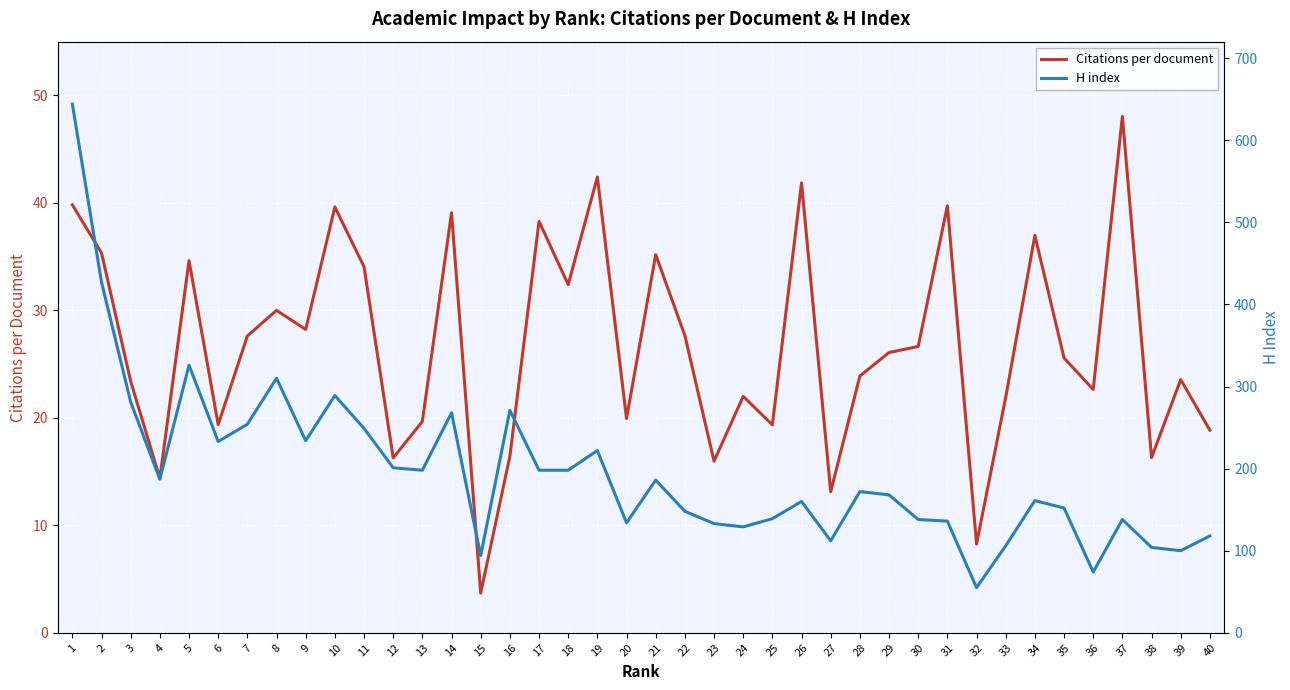

The H index series shows 31.4 at 33. True or false?

False